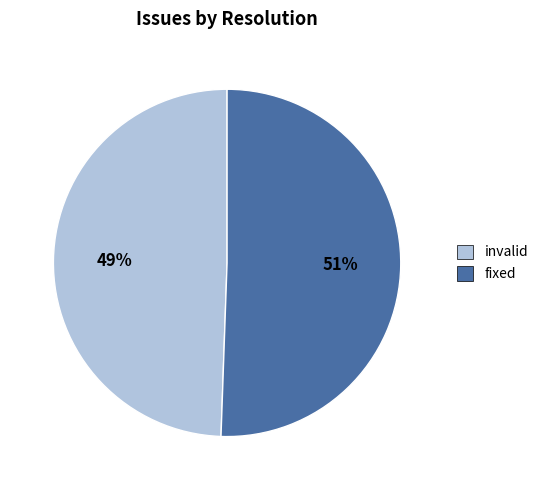

What percentage is the fixed slice, to the nearest percent?

51%